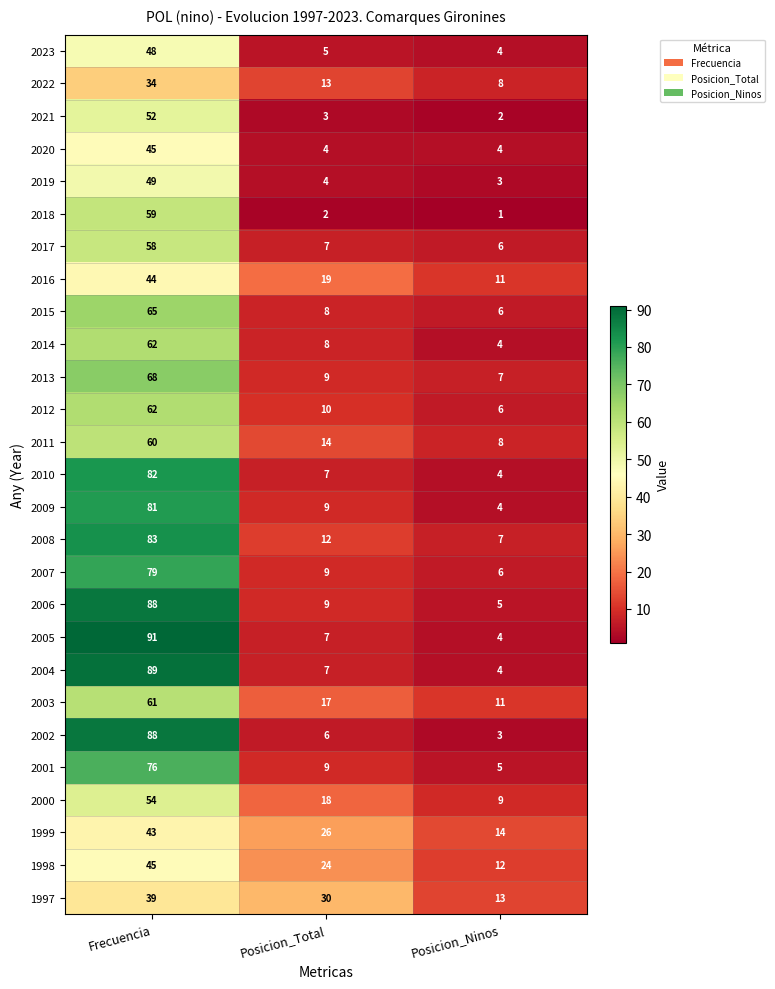

At which label is 2011 closest to 34?

Posicion_Total